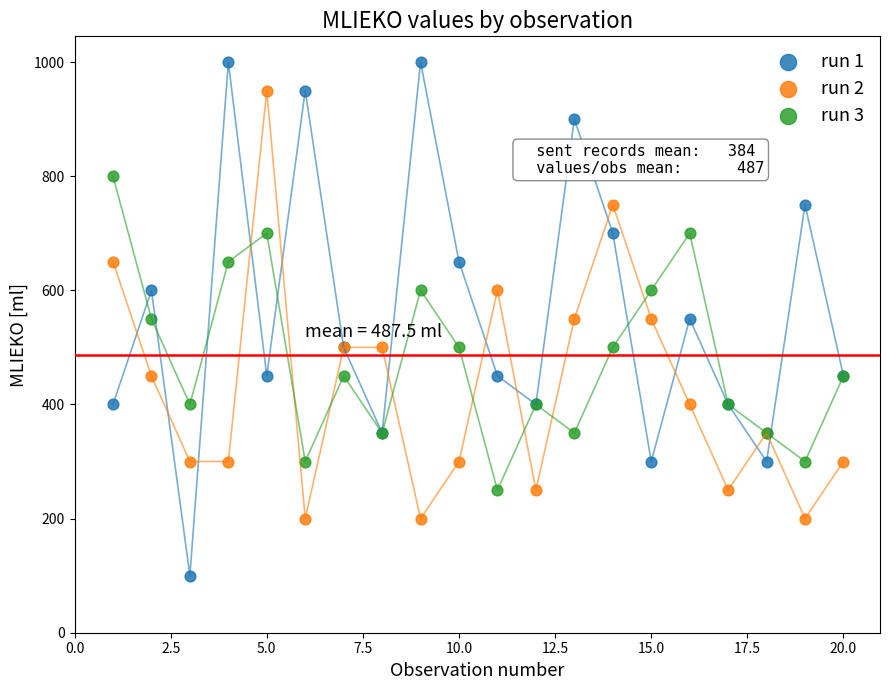

Which series has the widest spread of Y values?

run 1